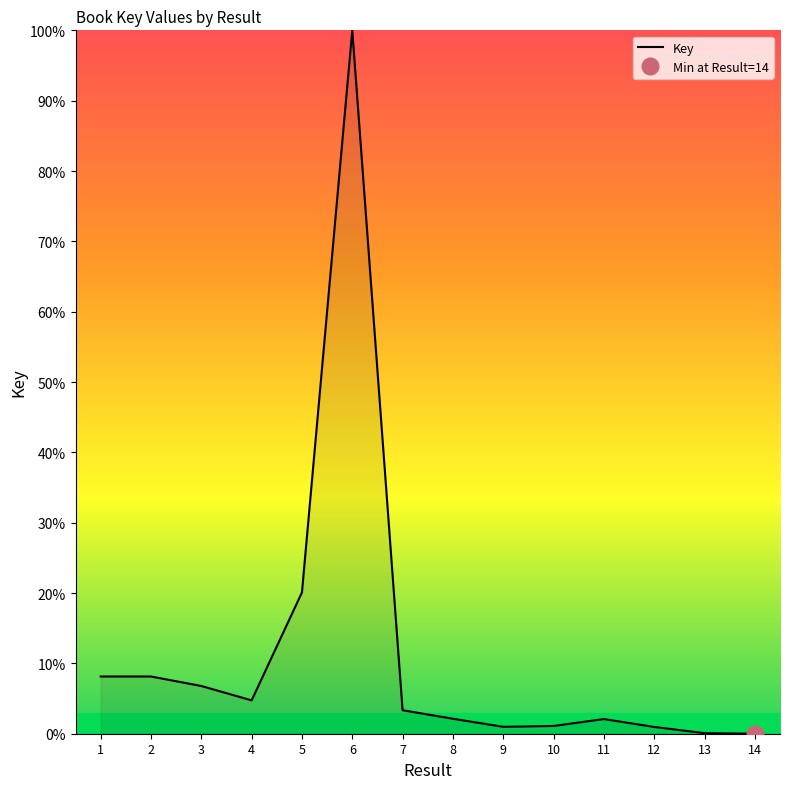

How many data points are above 3?

7